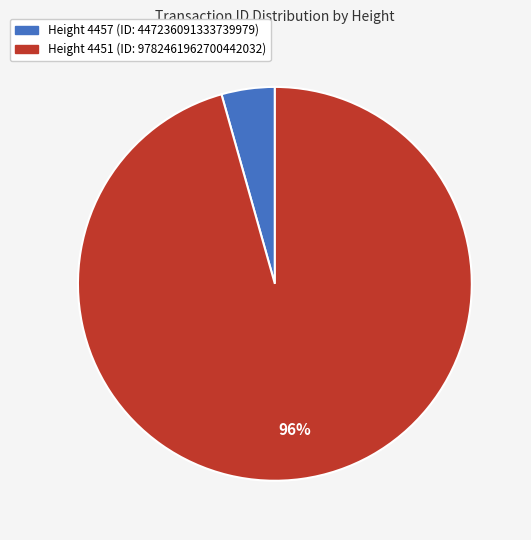

How many segments does this pie chart have?

2